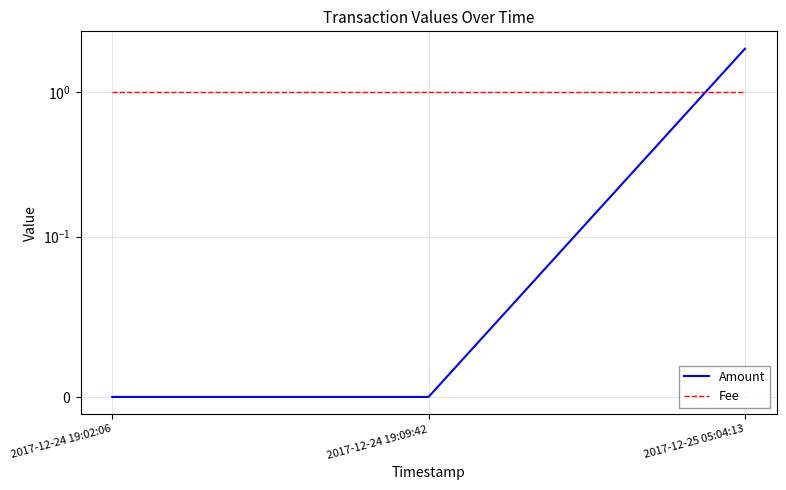

What is the sum of all Amount values?

2